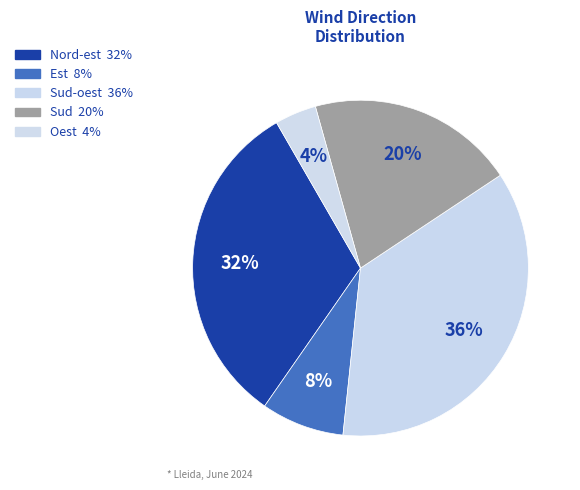

How many slices are in this pie chart?

5